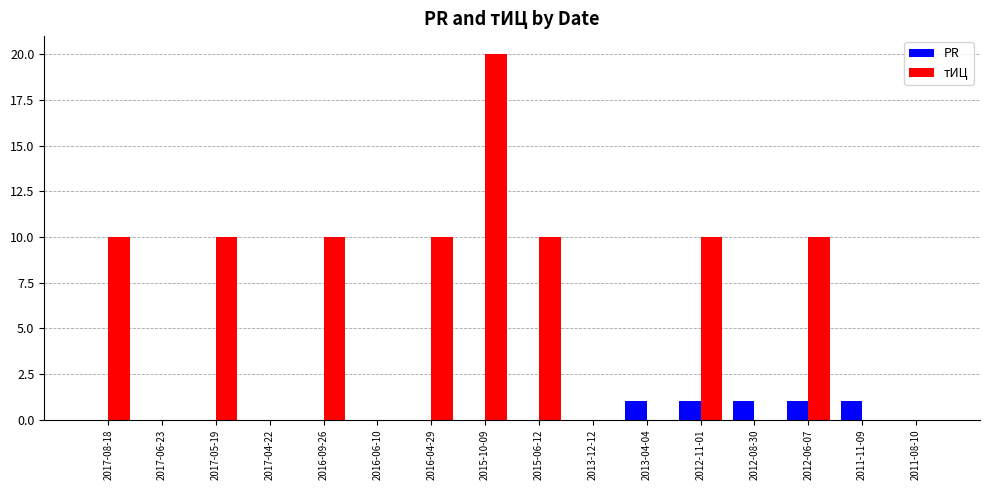

Which series changed the most between 2017-08-18 and 2012-08-30?

тИЦ